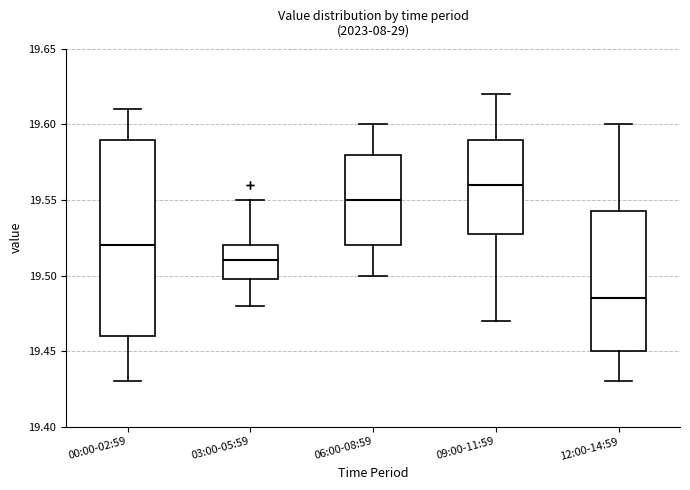

Which box has the lowest median line?

12:00-14:59